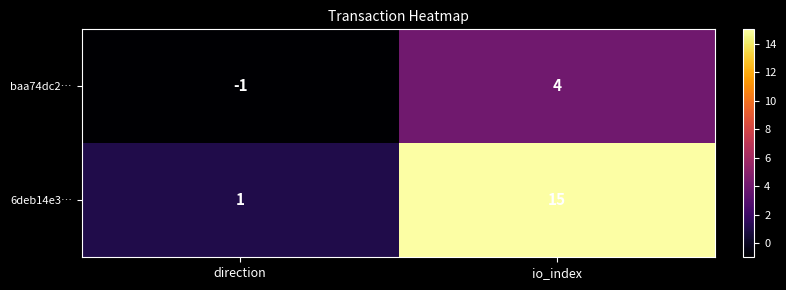

The 6deb14e3… series shows 15 at io_index. True or false?

True